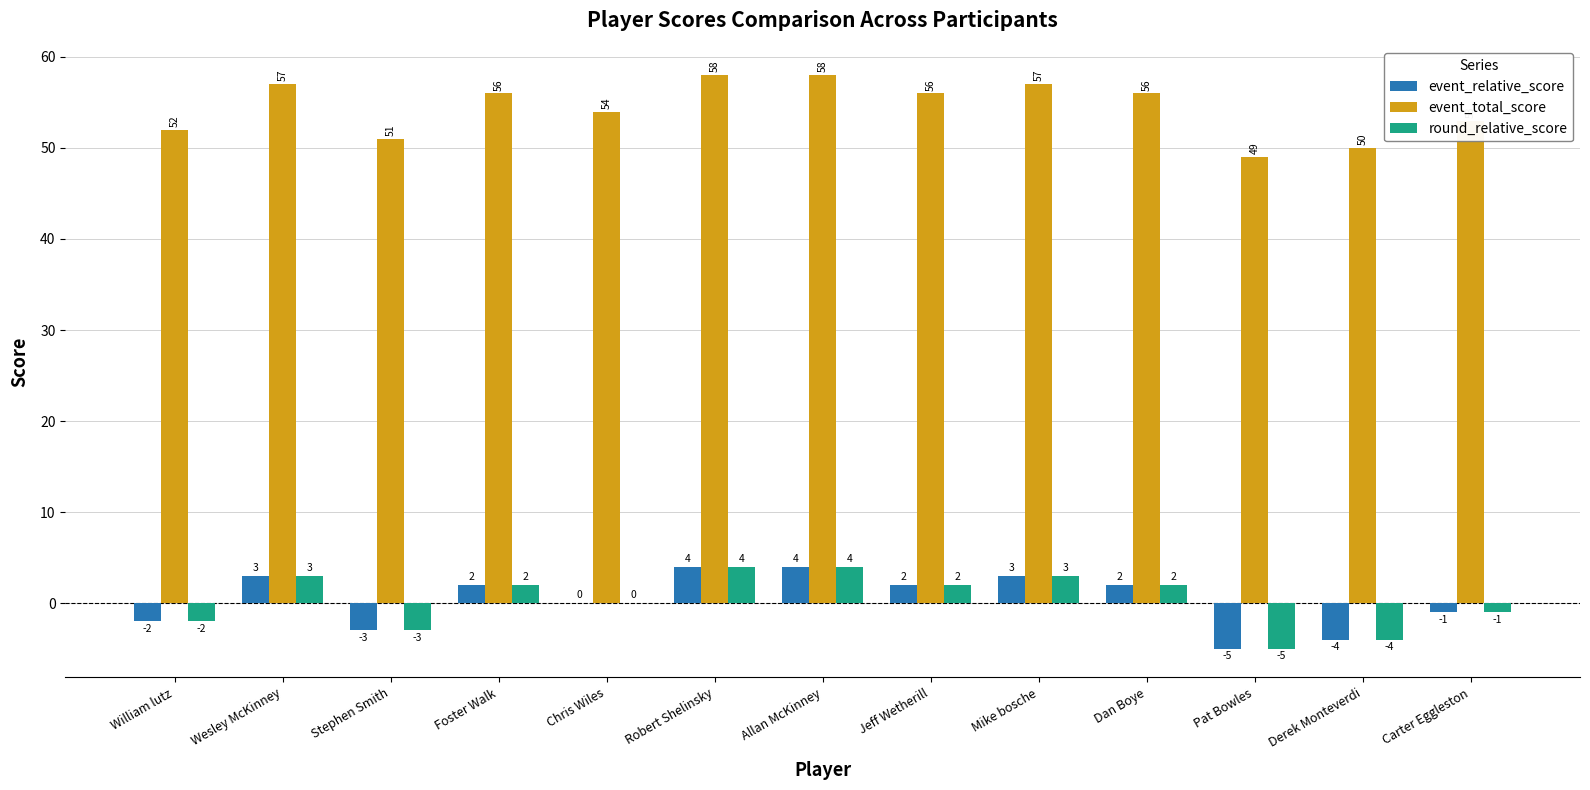

Reading left to right, what are all the values shown in this chart?

event_relative_score: William lutz=-2	Wesley McKinney=3	Stephen Smith=-3	Foster Walk=2	Chris Wiles=0	Robert Shelinsky=4	Allan McKinney=4	Jeff Wetherill=2	Mike bosche=3	Dan Boye=2	Pat Bowles=-5	Derek Monteverdi=-4	Carter Eggleston=-1
event_total_score: William lutz=52	Wesley McKinney=57	Stephen Smith=51	Foster Walk=56	Chris Wiles=54	Robert Shelinsky=58	Allan McKinney=58	Jeff Wetherill=56	Mike bosche=57	Dan Boye=56	Pat Bowles=49	Derek Monteverdi=50	Carter Eggleston=53
round_relative_score: William lutz=-2	Wesley McKinney=3	Stephen Smith=-3	Foster Walk=2	Chris Wiles=0	Robert Shelinsky=4	Allan McKinney=4	Jeff Wetherill=2	Mike bosche=3	Dan Boye=2	Pat Bowles=-5	Derek Monteverdi=-4	Carter Eggleston=-1